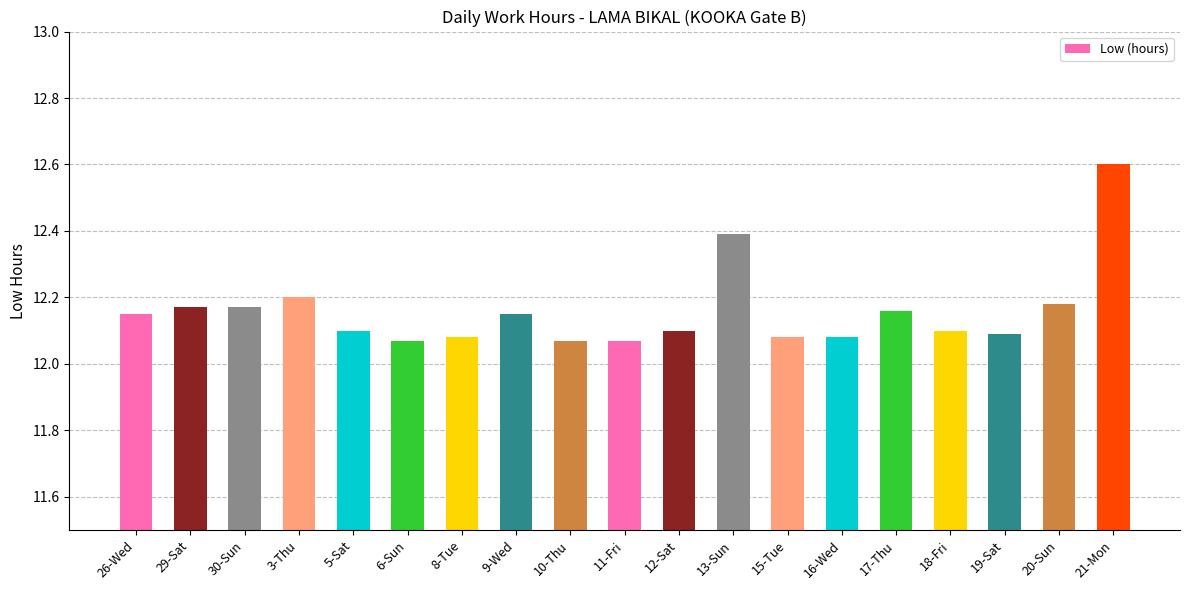

At which category does the chart reach its peak across all series?

21-Mon